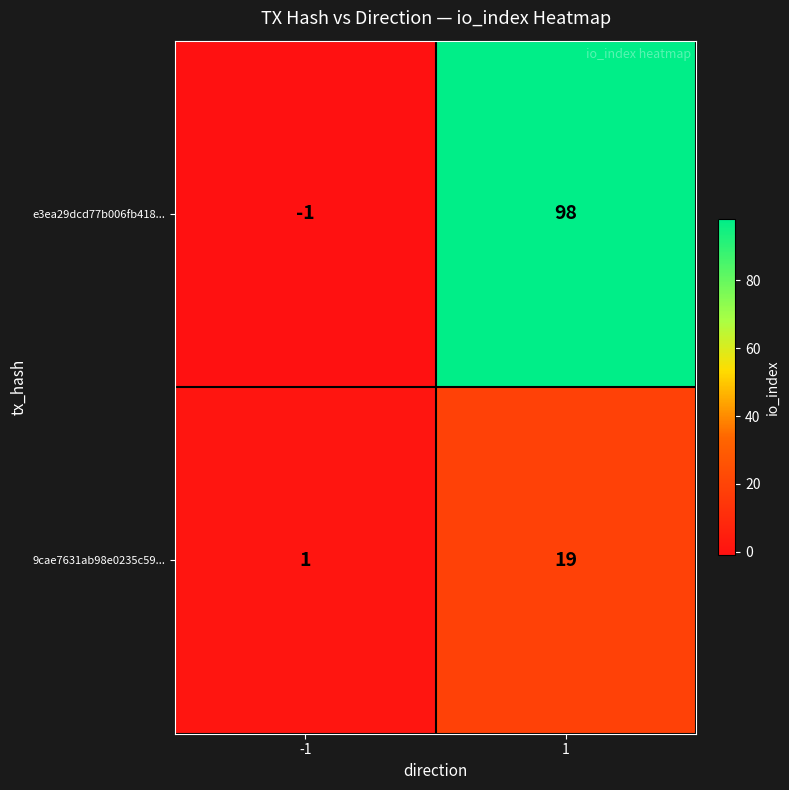

Rank the series by their average value, from lowest to highest.

9cae7631ab98e0235c59..., e3ea29dcd77b006fb418...